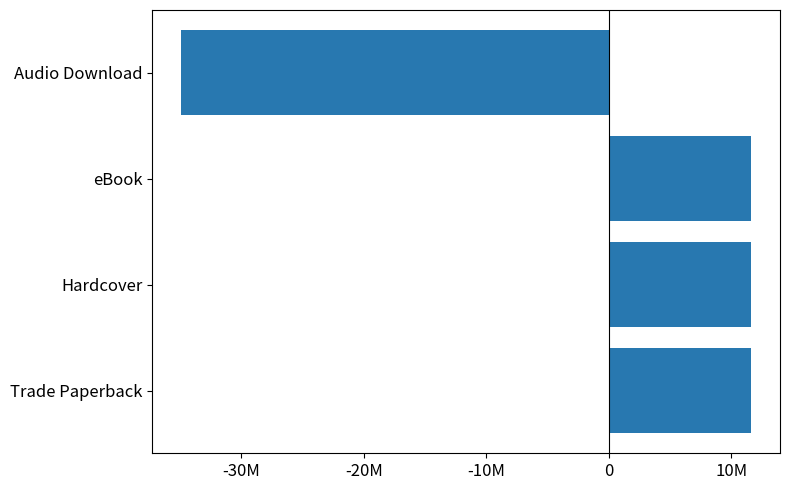

Does the chart contain any negative values?

Yes